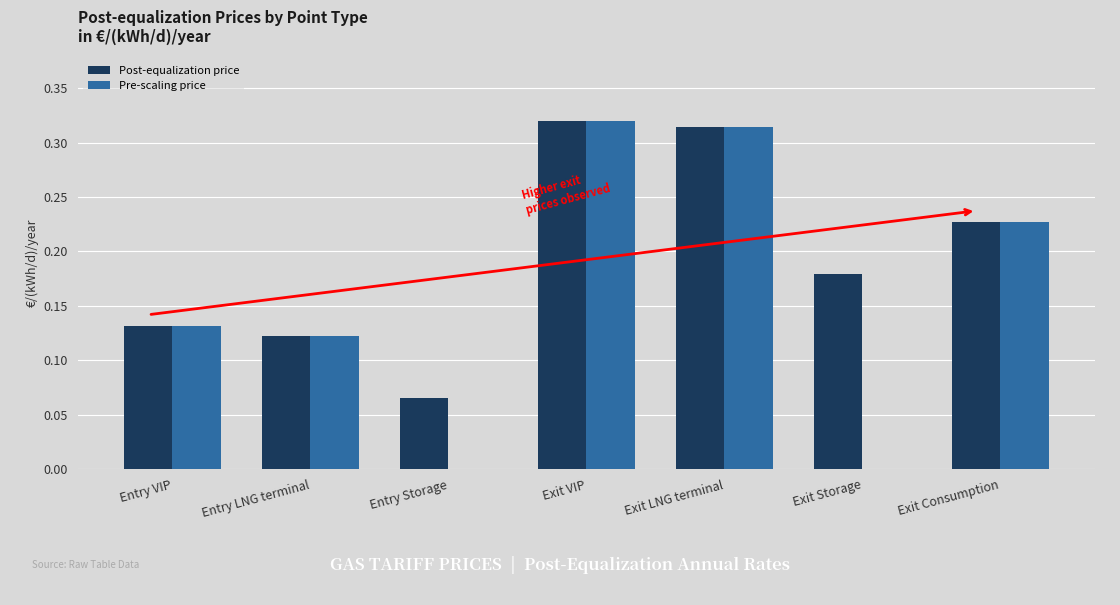

Which series has the largest total across all categories?

Post-equalization price